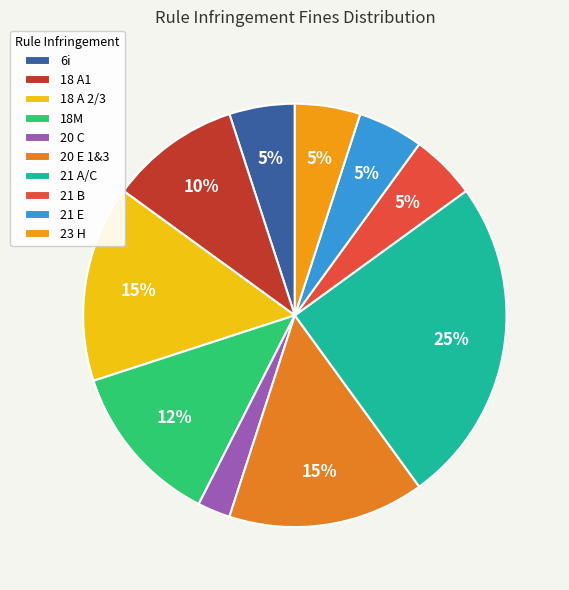

How many segments does this pie chart have?

10